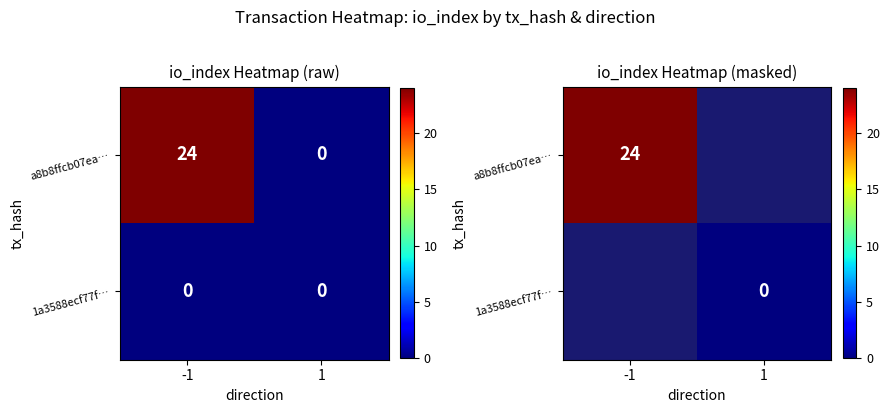

Which label corresponds to the smallest value in the chart?

1